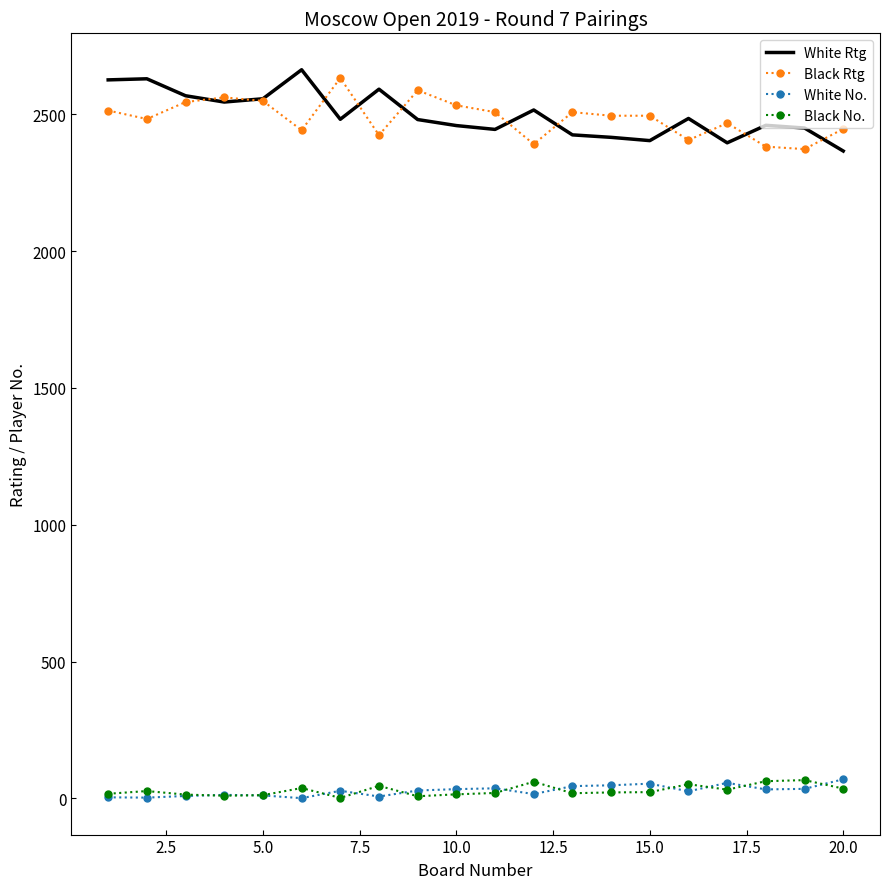

True or false: Black No. and Black Rtg intersect in this chart.

False